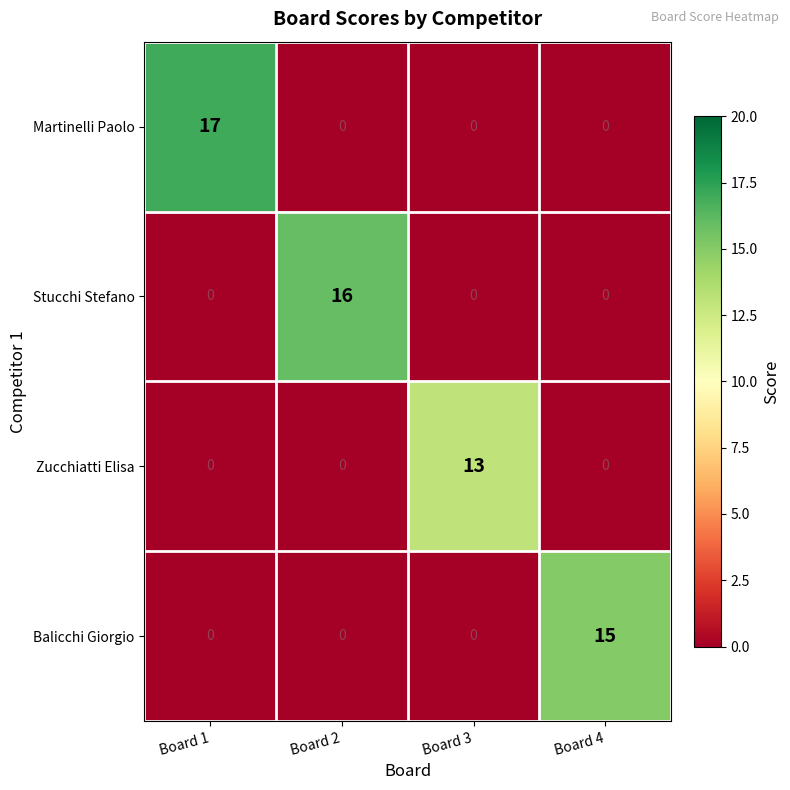

True or false: Stucchi Stefano has a value of 10 at Board 2.

False